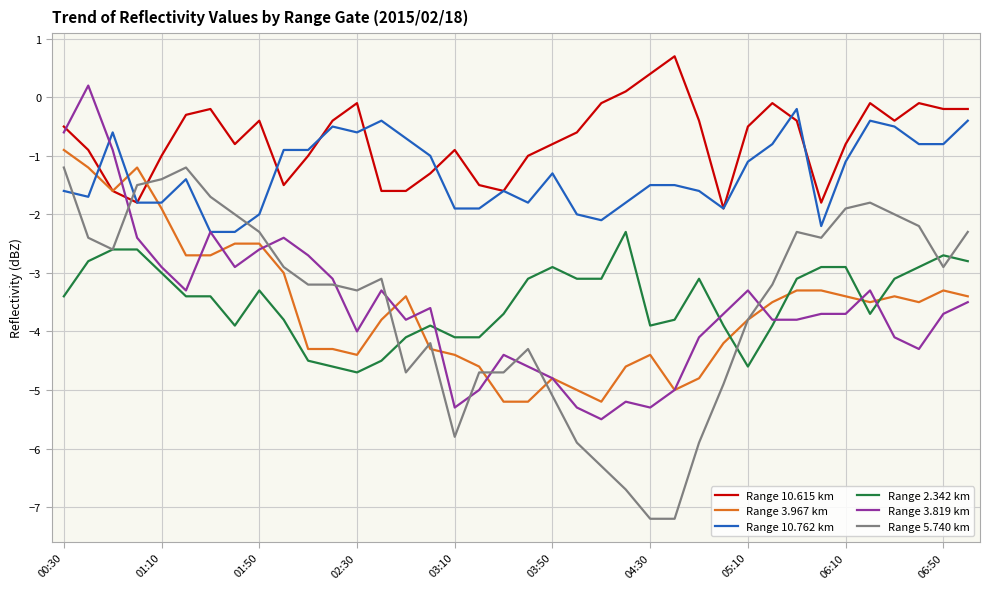

What are all the series names shown in the legend?

Range 10.615 km, Range 3.967 km, Range 10.762 km, Range 2.342 km, Range 3.819 km, Range 5.740 km